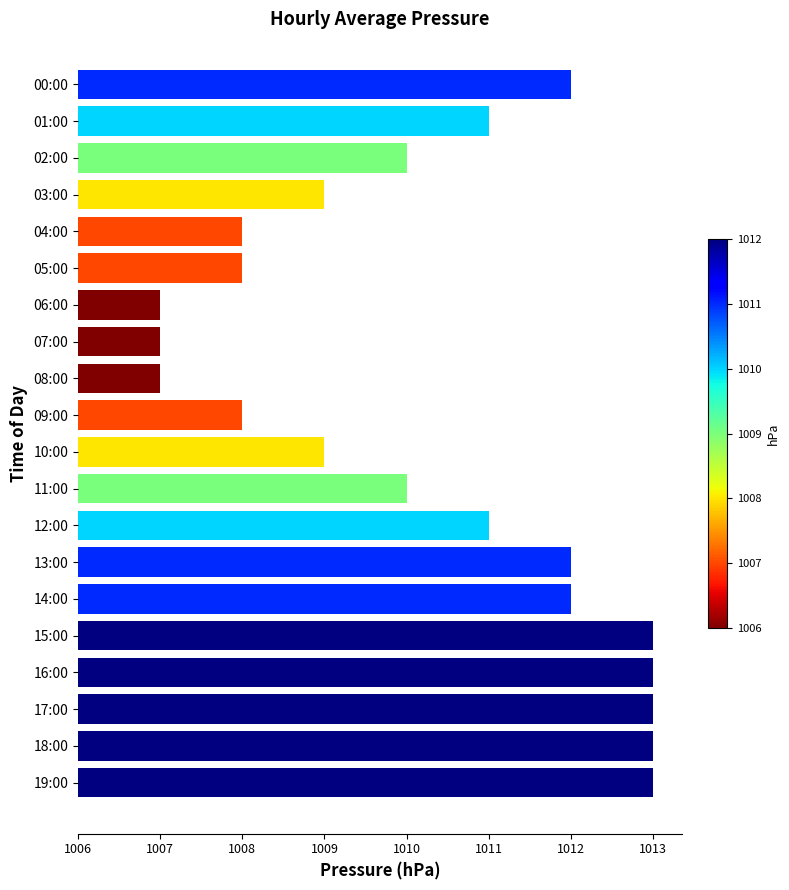

How many data points are above 5?

8